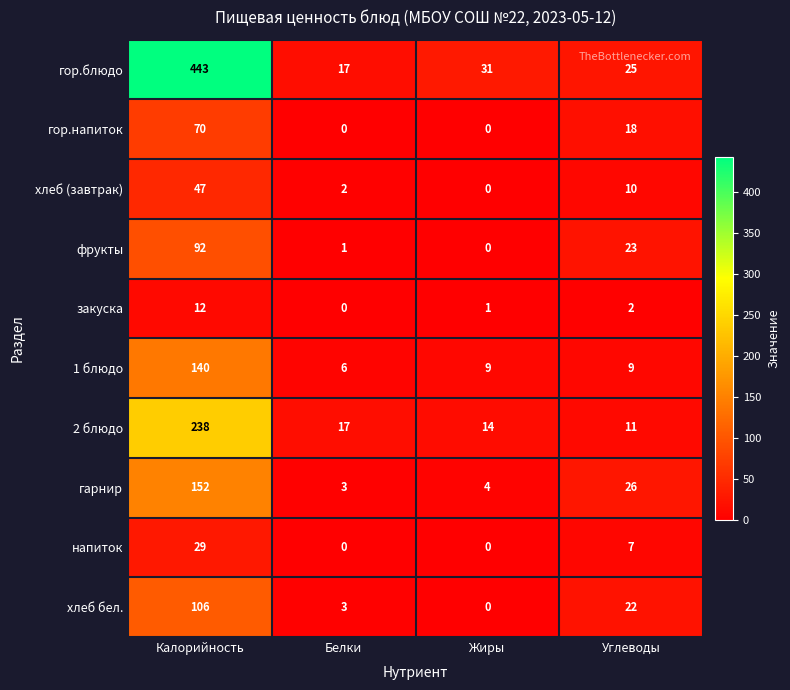

True or false: гор.напиток has a value of 0 at Жиры.

True